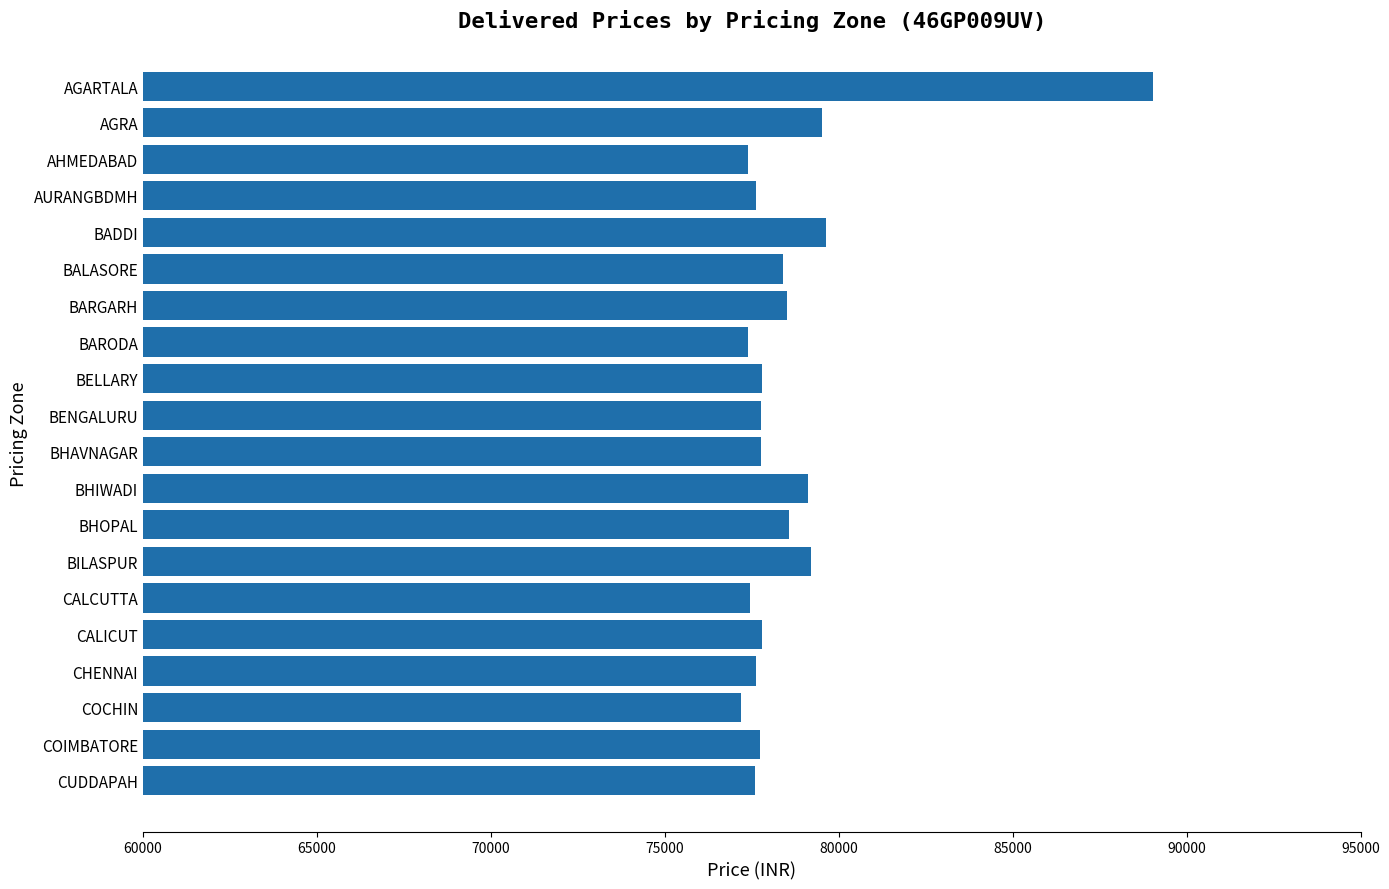

Which has a higher value, BHOPAL or COCHIN?

BHOPAL